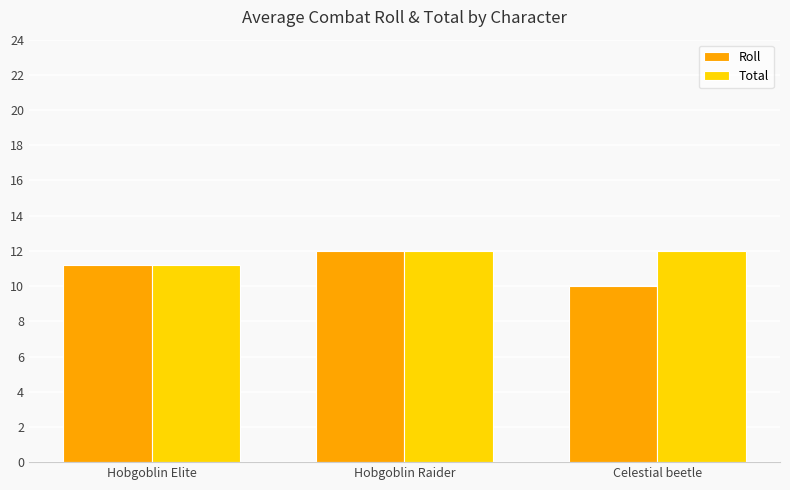

At which category is the sum across all series the highest?

Hobgoblin Raider